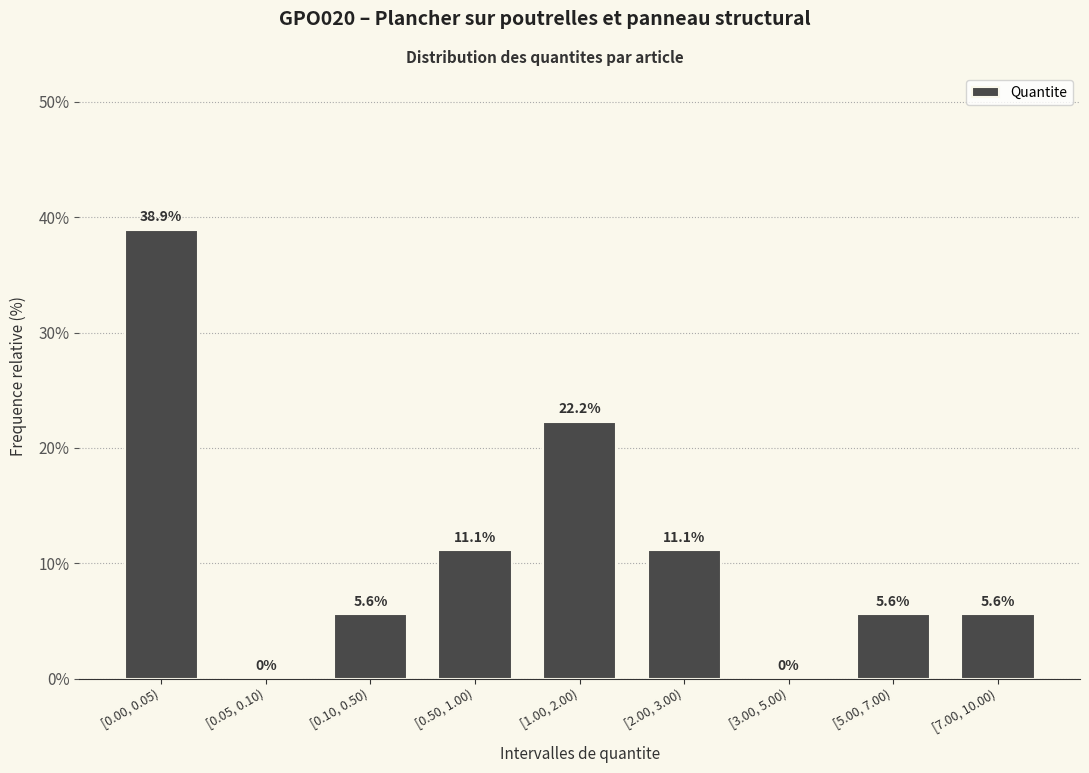

Reading right to left, list all the values displayed in this chart.

[7.00, 10.00)=5.6	[5.00, 7.00)=5.6	[3.00, 5.00)=0.0	[2.00, 3.00)=11.1	[1.00, 2.00)=22.2	[0.50, 1.00)=11.1	[0.10, 0.50)=5.6	[0.05, 0.10)=0.0	[0.00, 0.05)=38.9